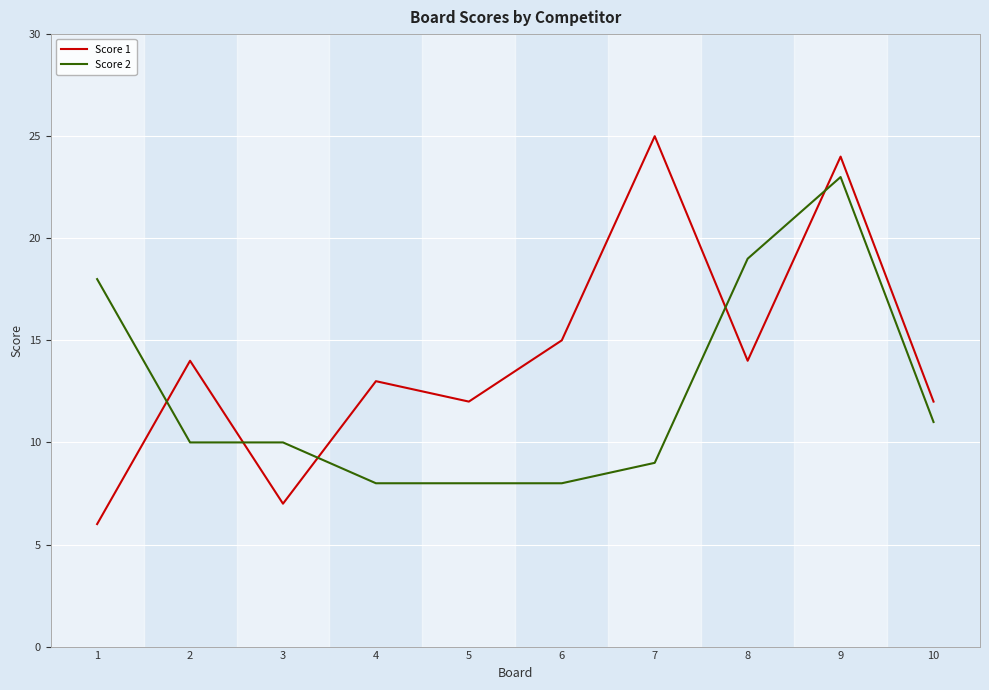

The Score 1 series shows 12 at 5. True or false?

True